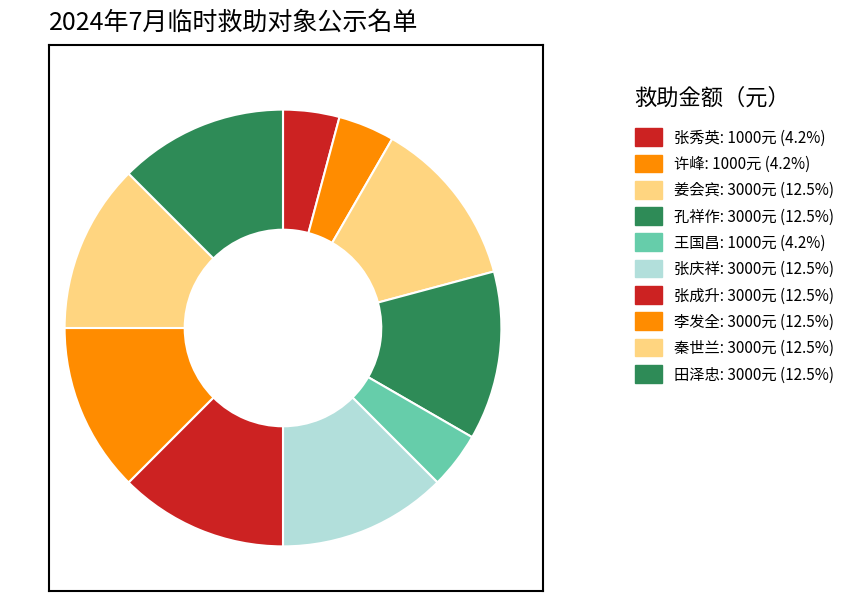

To the nearest percent, what is the difference between the largest and smallest slice percentages?

8%